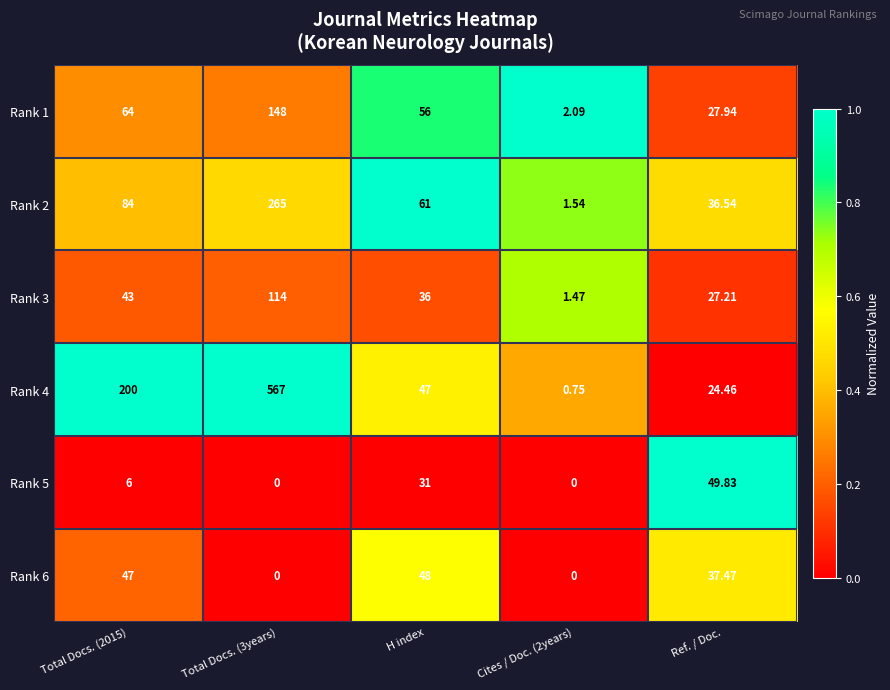

How many series are shown in this chart?

6